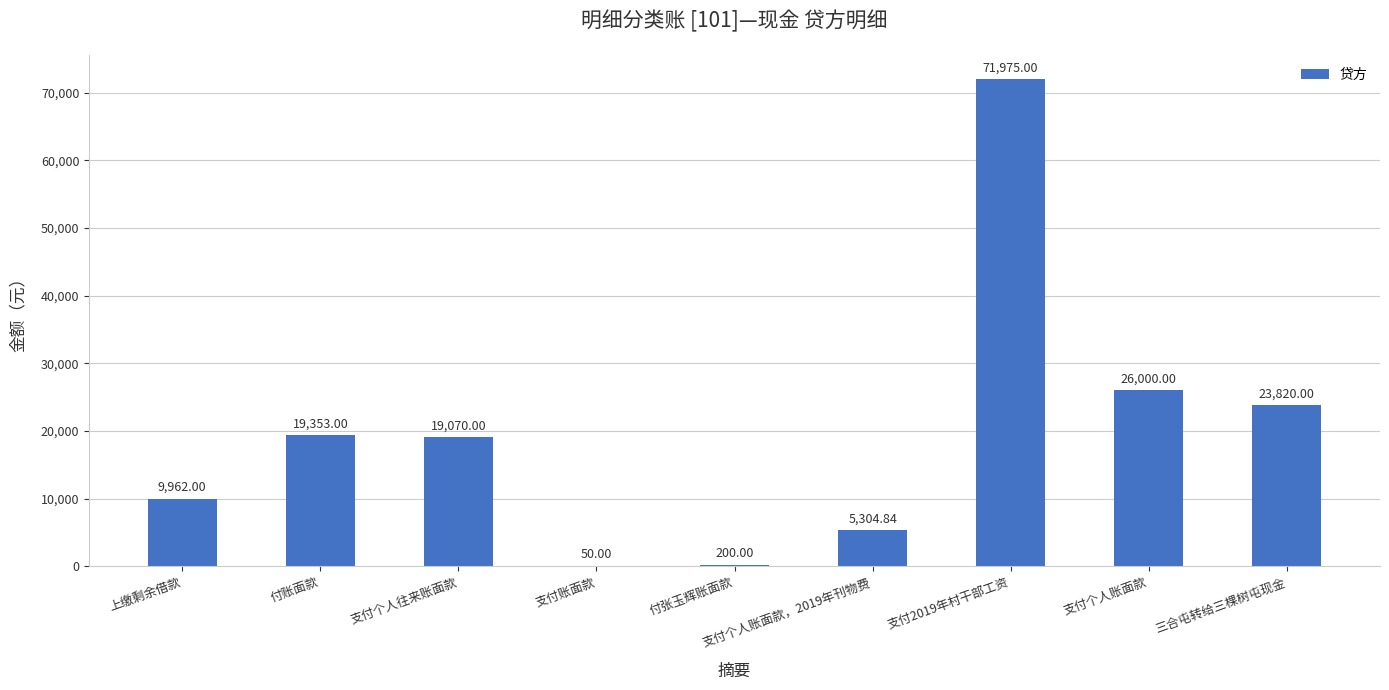

Where does the data first go above 19070?

付账面款